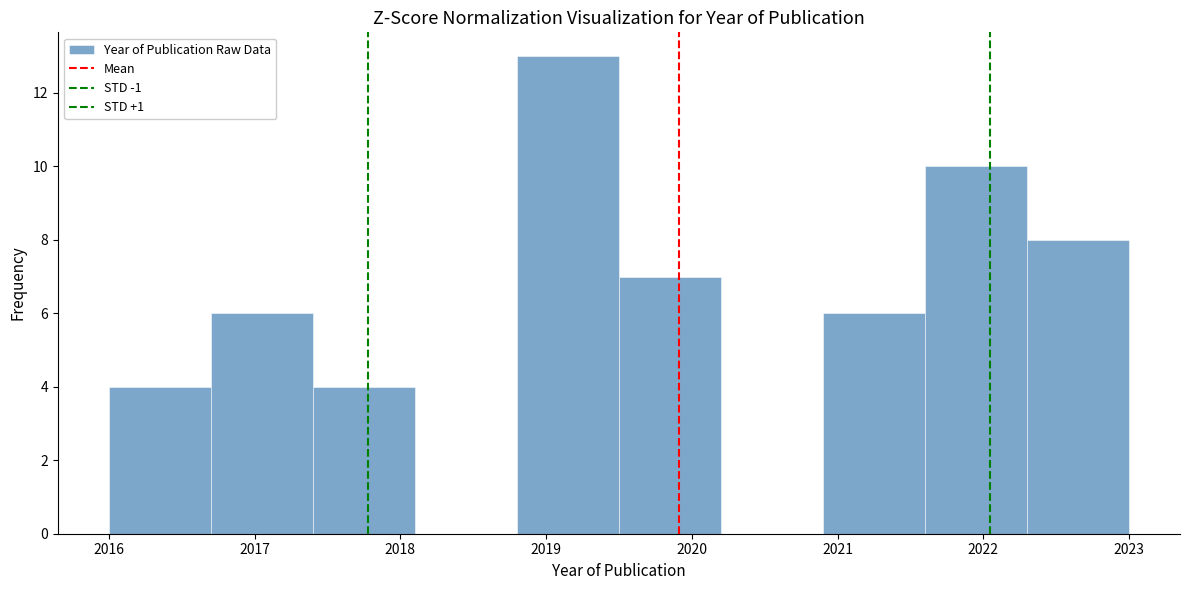

Reading left to right, transcribe this chart: for each bar, give the range it covers on the x-axis and its height. The values are not printed on the chart, so give them approximately, as read against the axis.

2016.0 to 2016.7: 4
2016.7 to 2017.4: 6
2017.4 to 2018.1: 4
2018.1 to 2018.8: 0
2018.8 to 2019.5: 13
2019.5 to 2020.2: 7
2020.2 to 2020.9: 0
2020.9 to 2021.6: 6
2021.6 to 2022.3: 10
2022.3 to 2023.0: 8